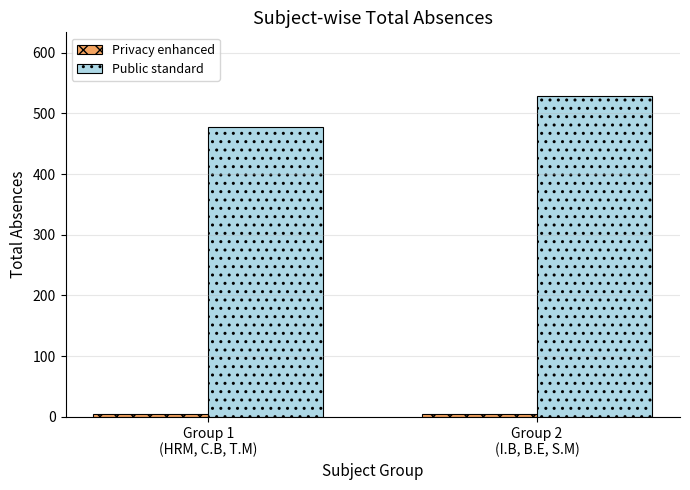

Which series has the largest range (max minus min)?

Public standard